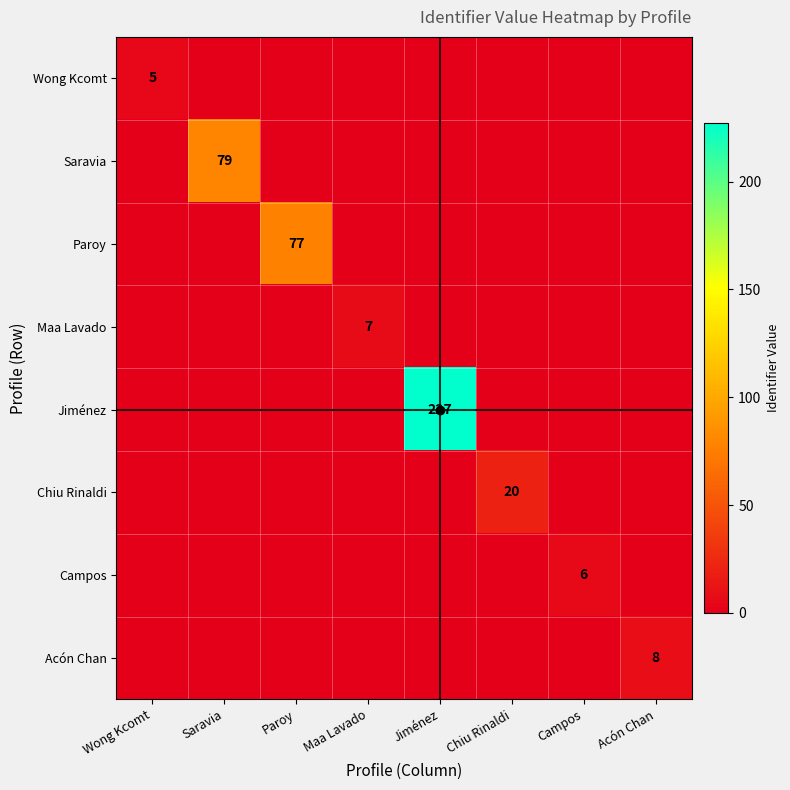

How many Maa Lavado values are between 0 and 1?

7